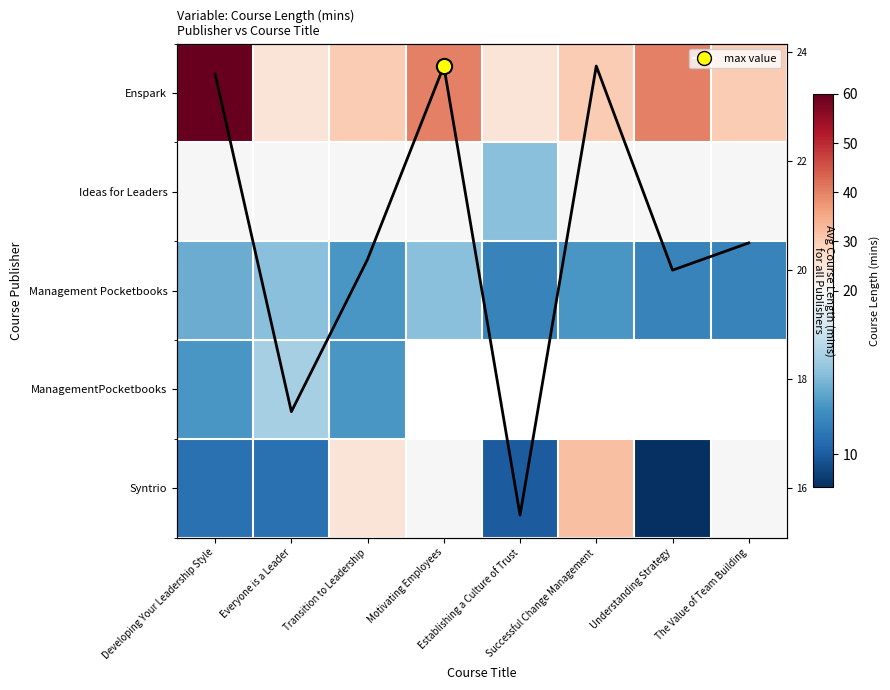

What is the greatest value displayed?

60.0